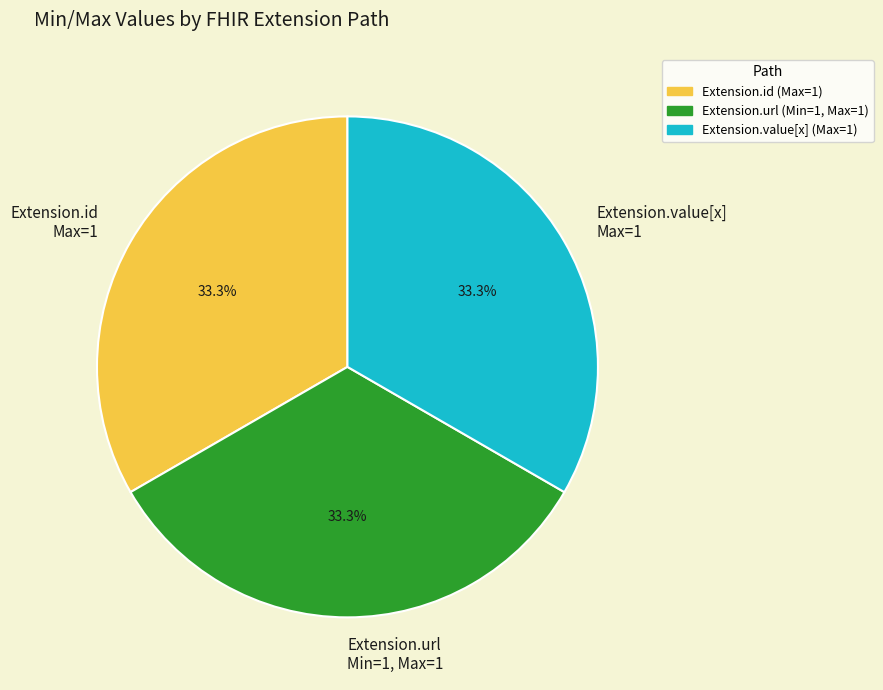

Count the number of slices in the pie.

3